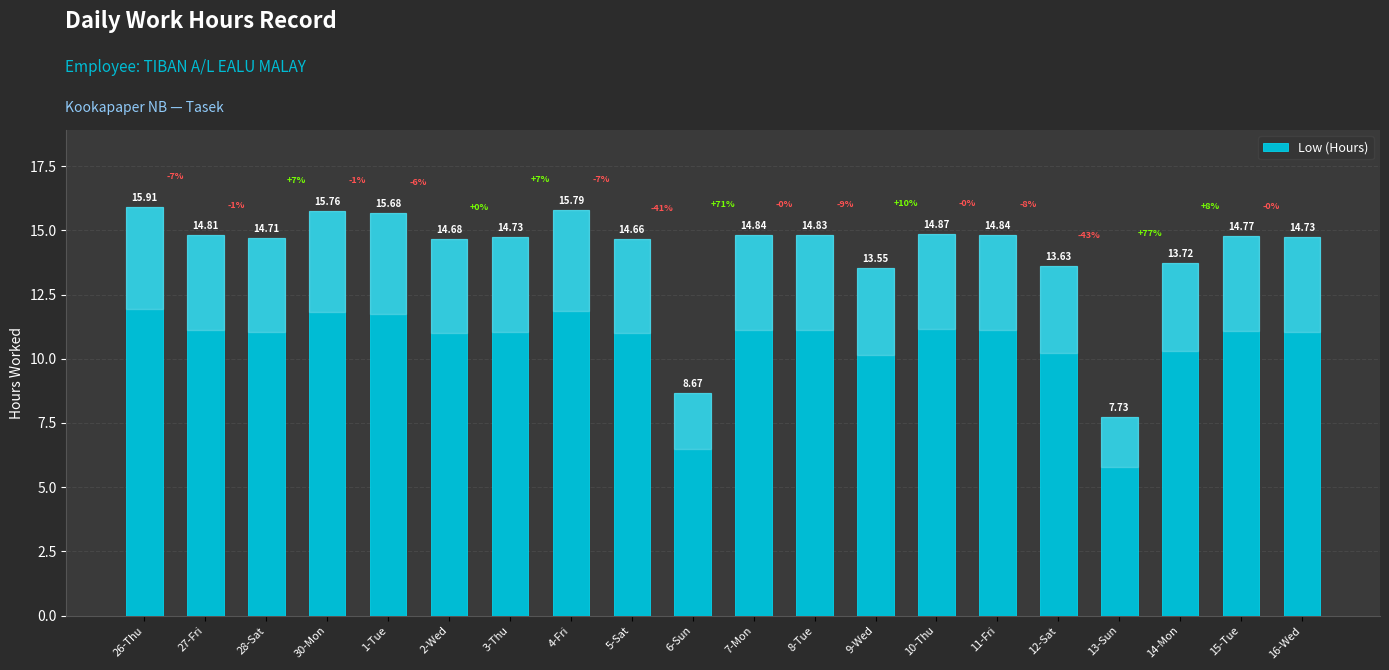

Which label corresponds to the smallest value in the chart?

13-Sun